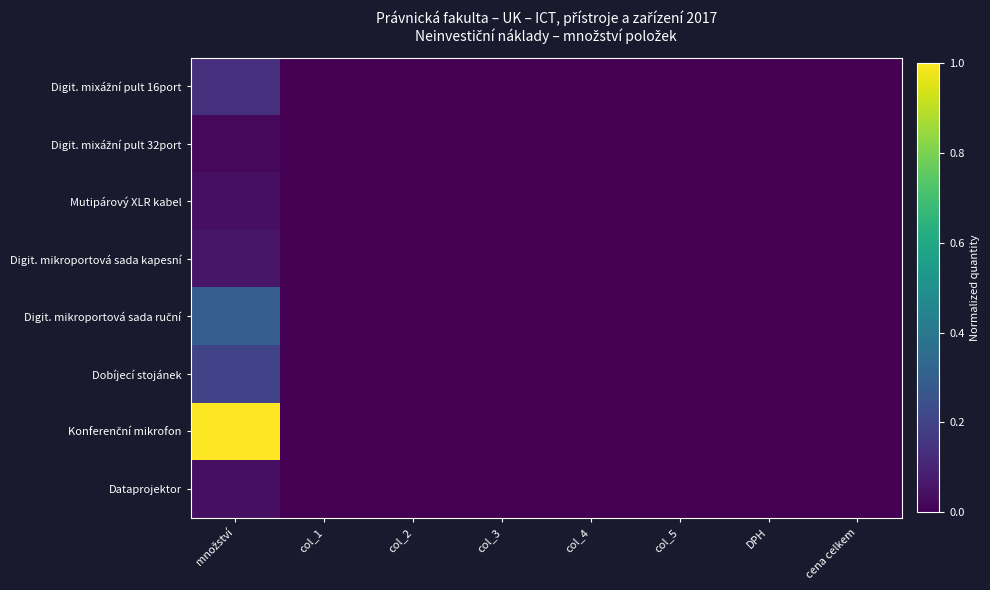

Count the number of data series in this chart.

8